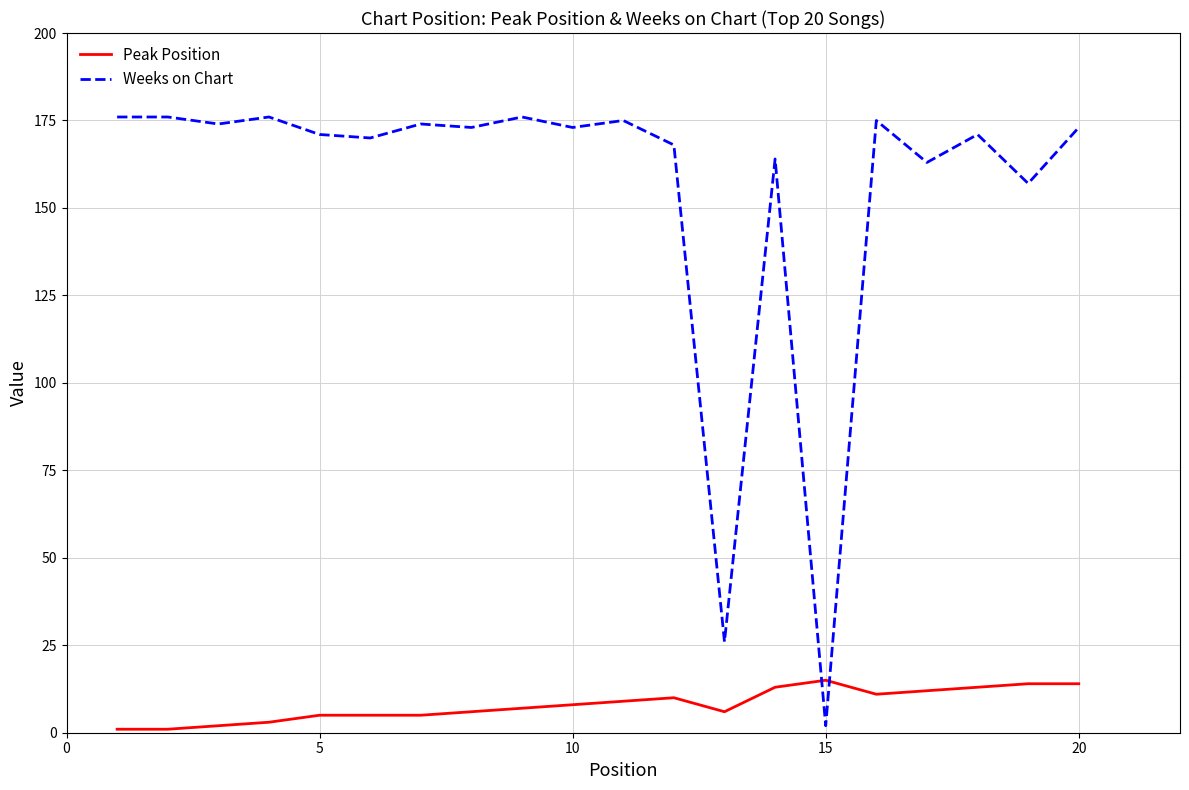

Does the chart have visible grid lines?

Yes